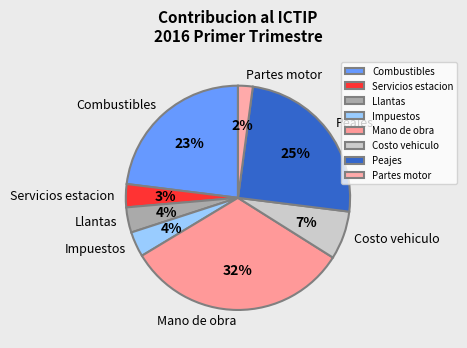

How many slices are in this pie chart?

8